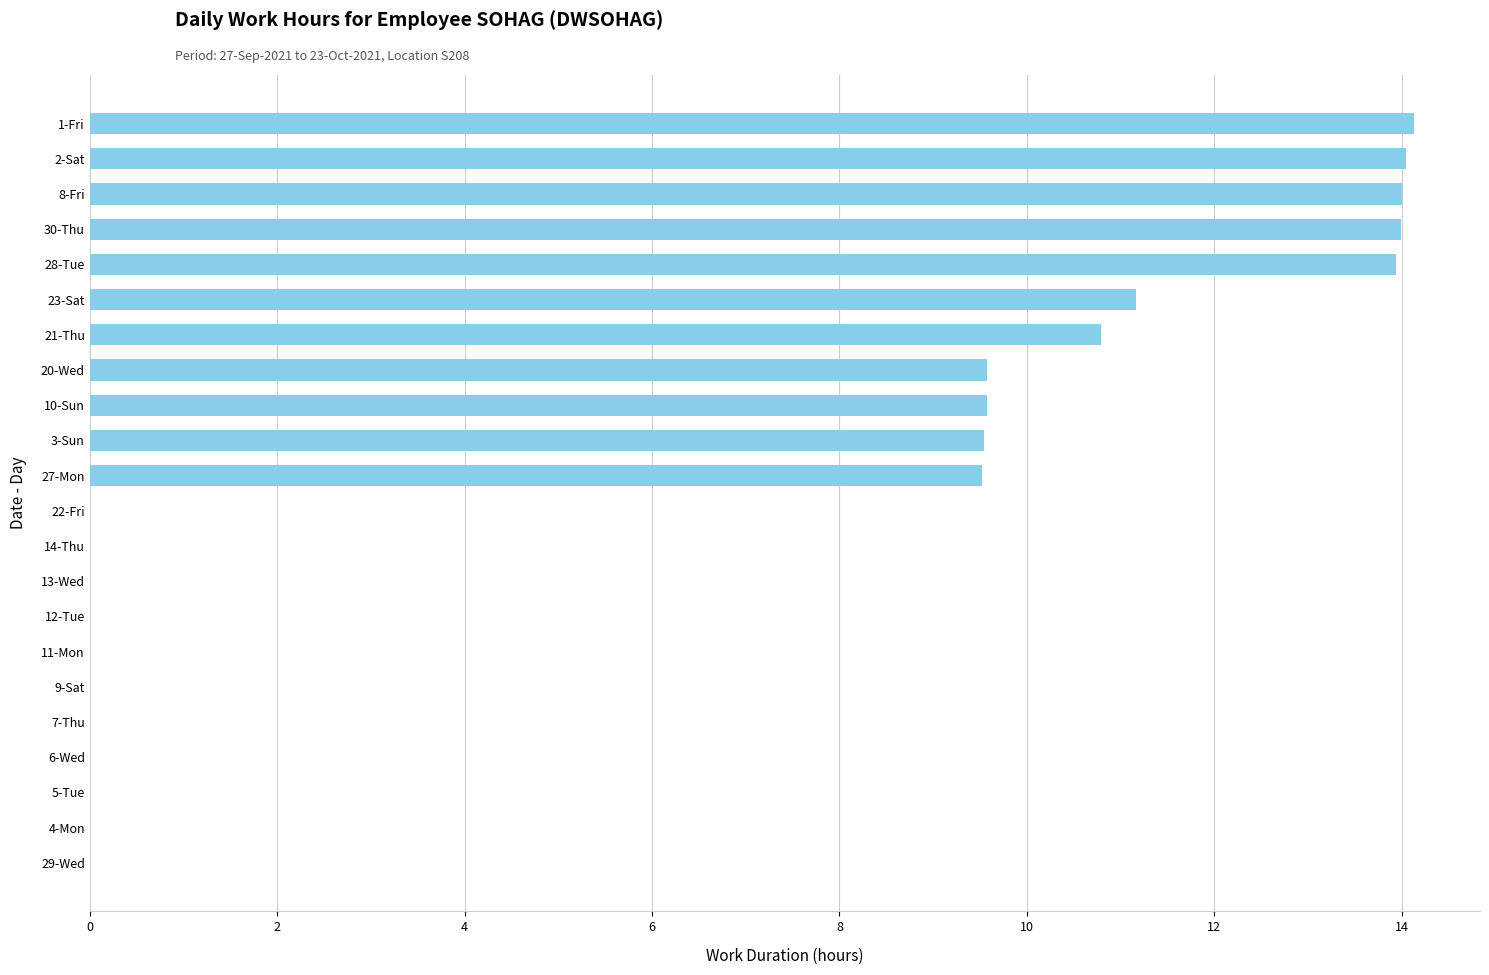

The chart shows a value of 0.0 at 11-Mon. True or false?

True